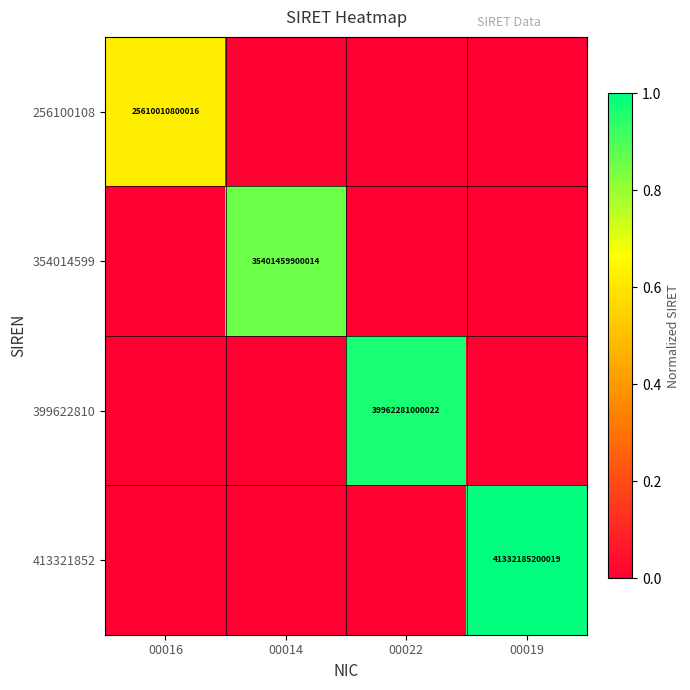

Which has a higher value, 00019 or 00014?

00019